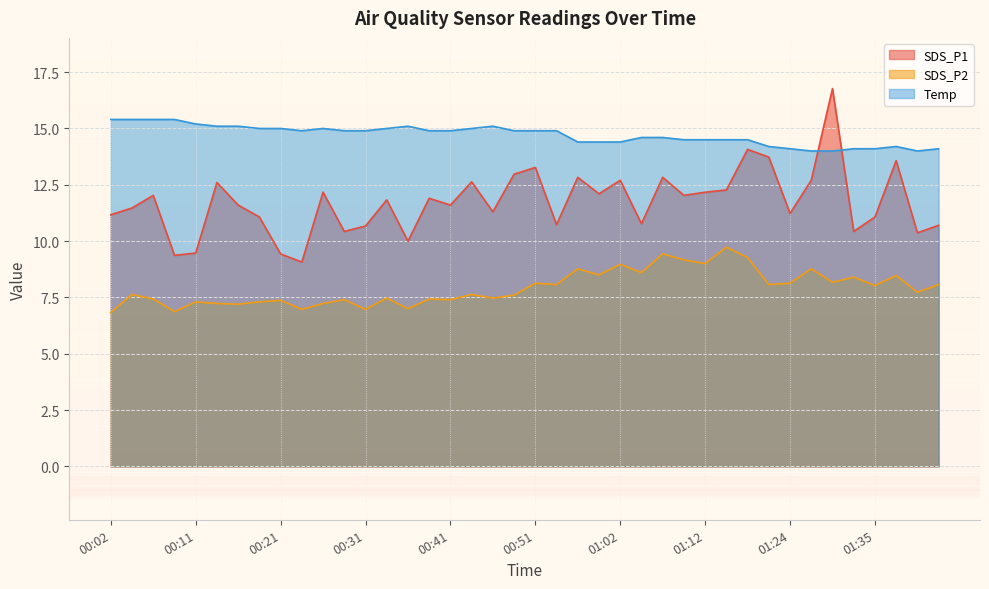

Read the SDS_P2 value at 00:04.

7.6